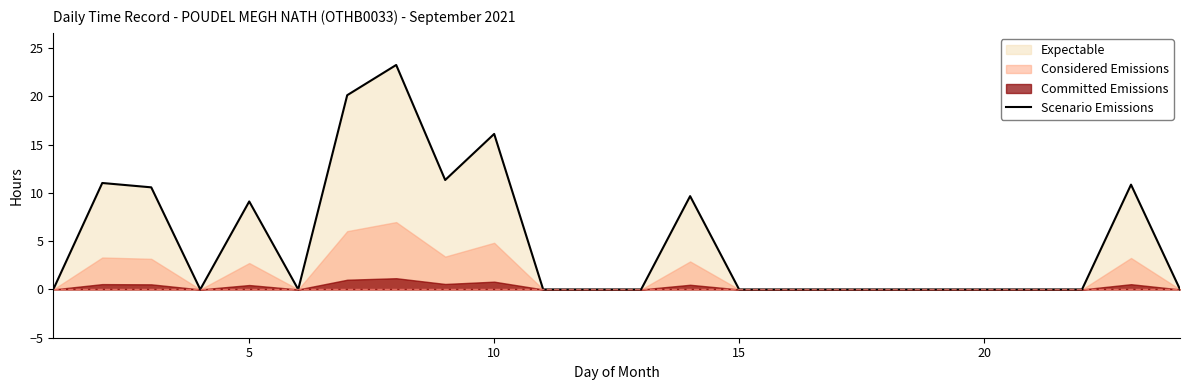

Is it true that the value at 17 is -10.9?

False